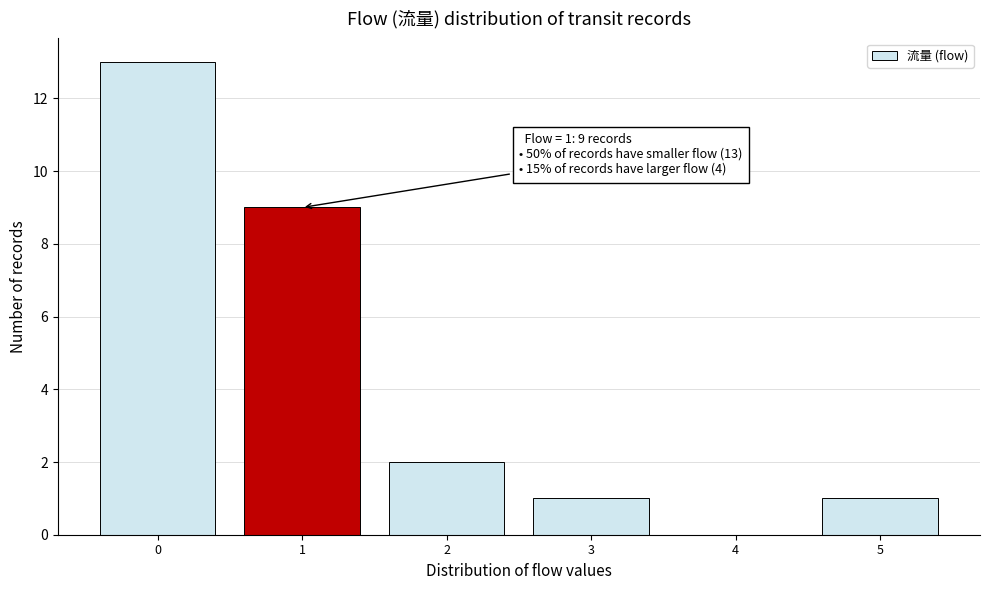

Which range on the x-axis has the tallest bar?

-0.5 to 0.5